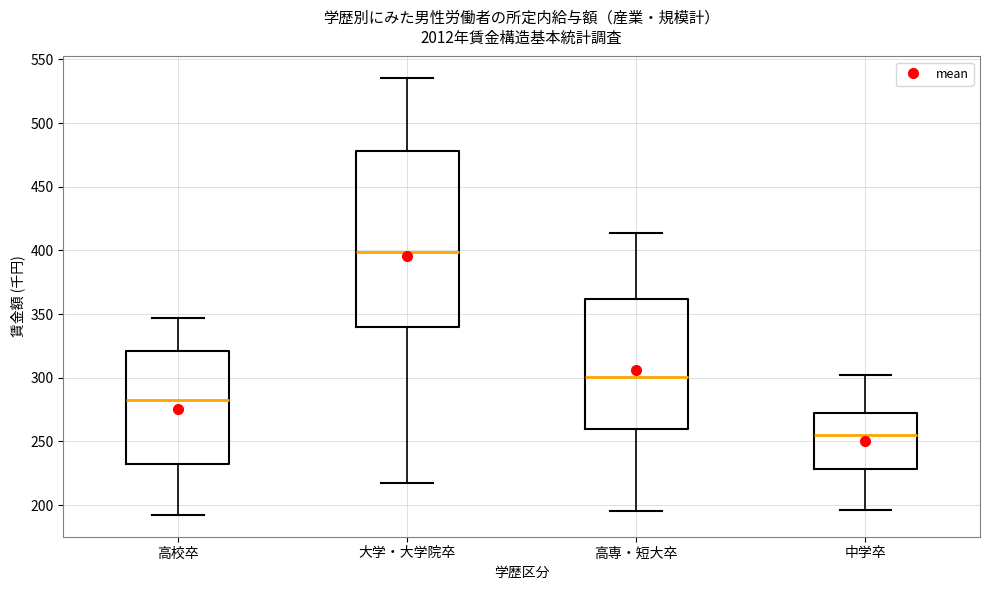

Which box has the highest median line?

大学・大学院卒